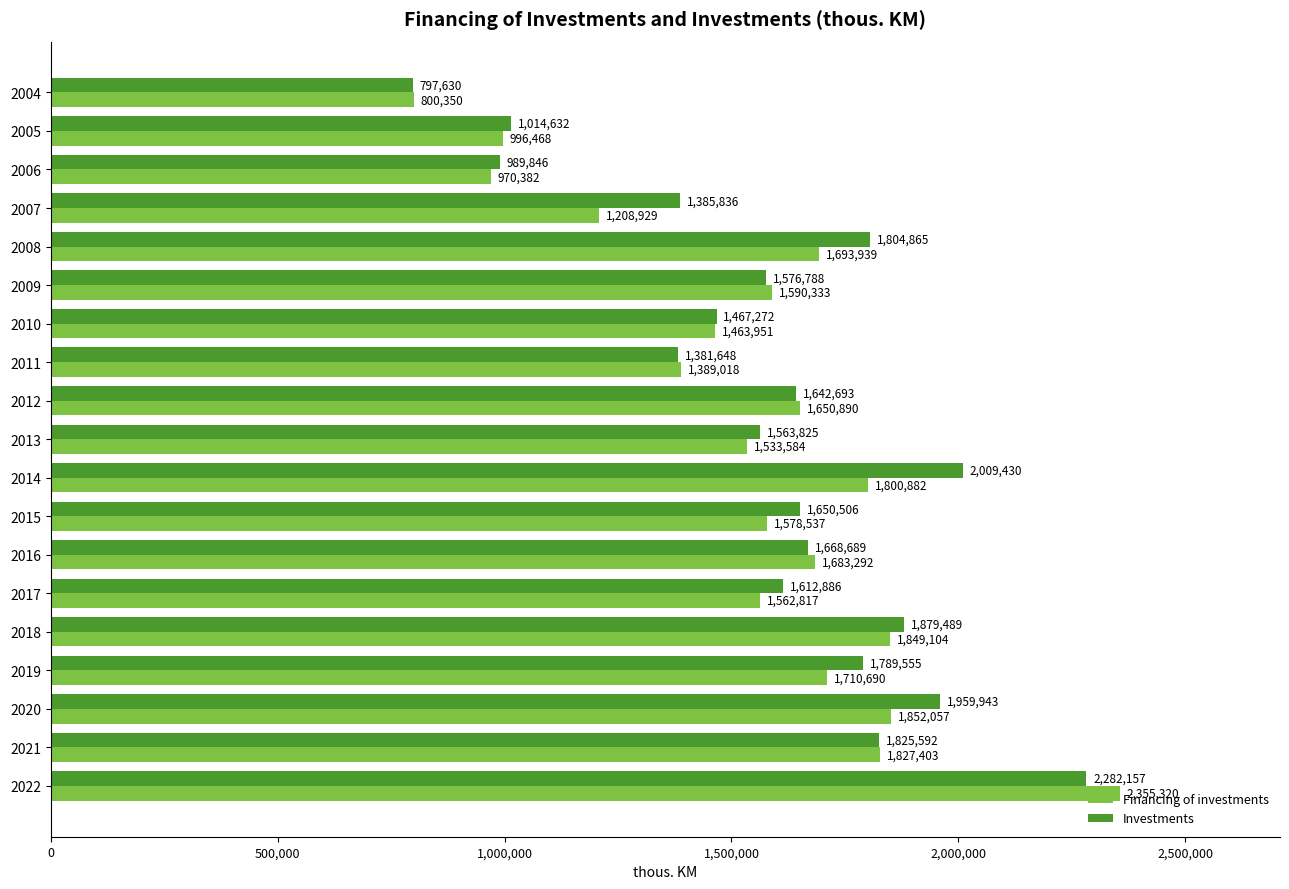

True or false: Financing of investments has a value of 3989186 at 2022.

False